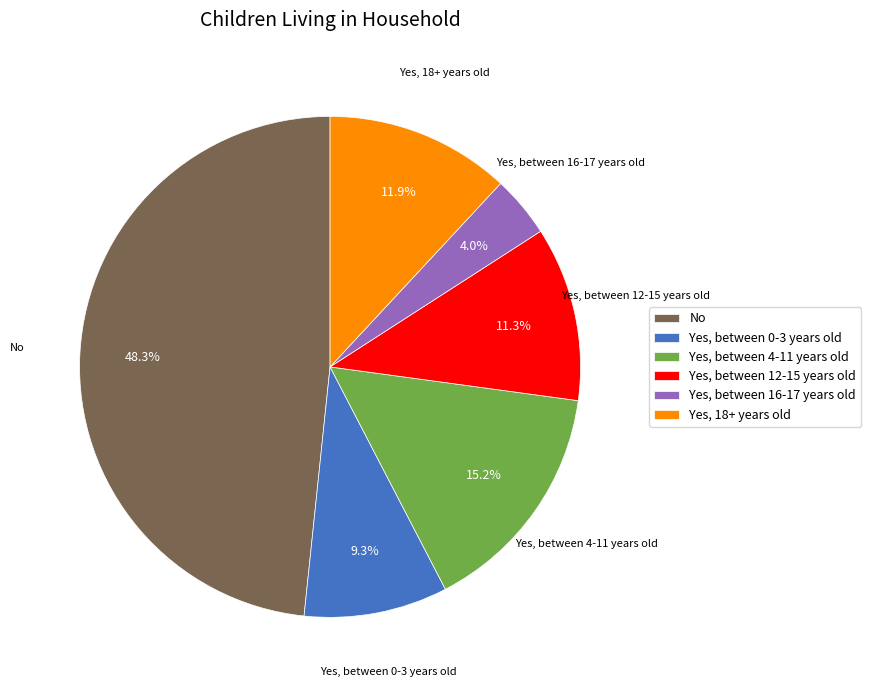

Combined, what portion of the pie is No and Yes, between 0-3 years old?

57.6%